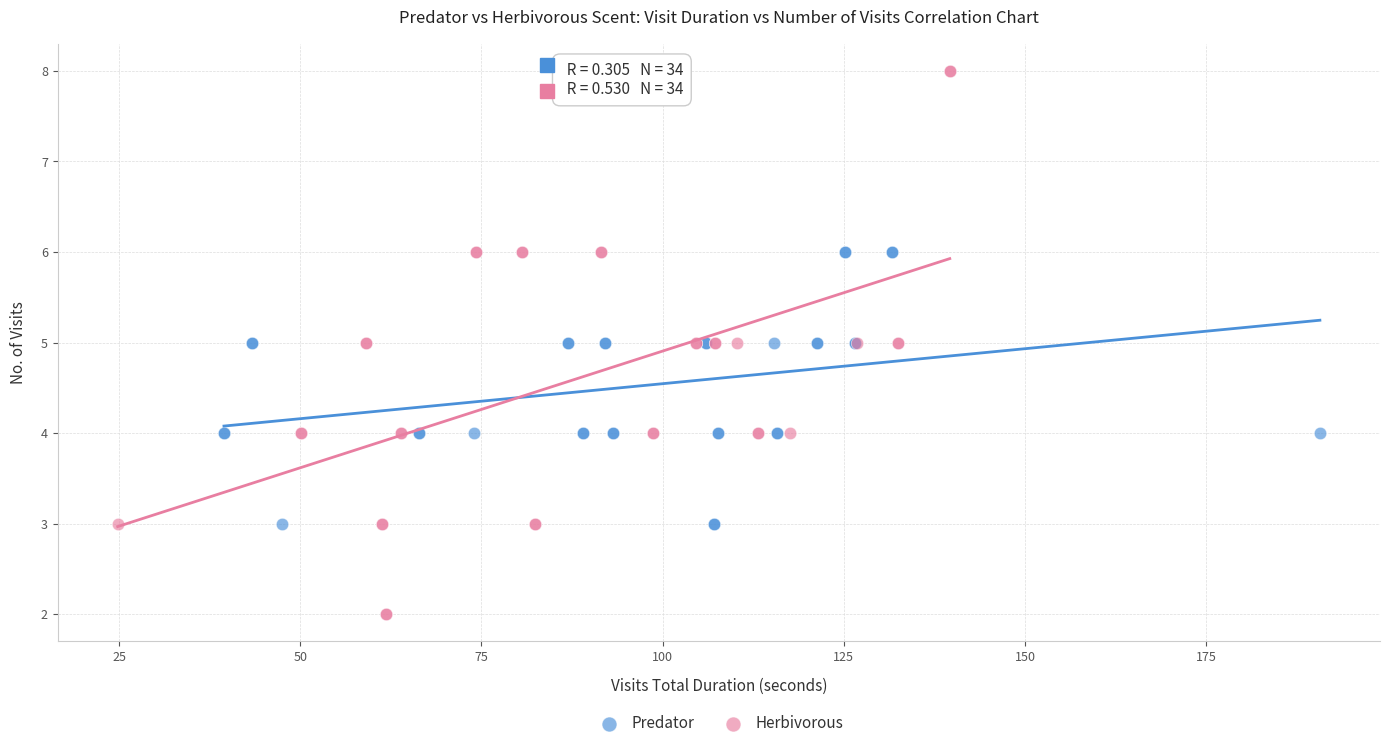

Which series contains the lowest Y value?

Herbivorous